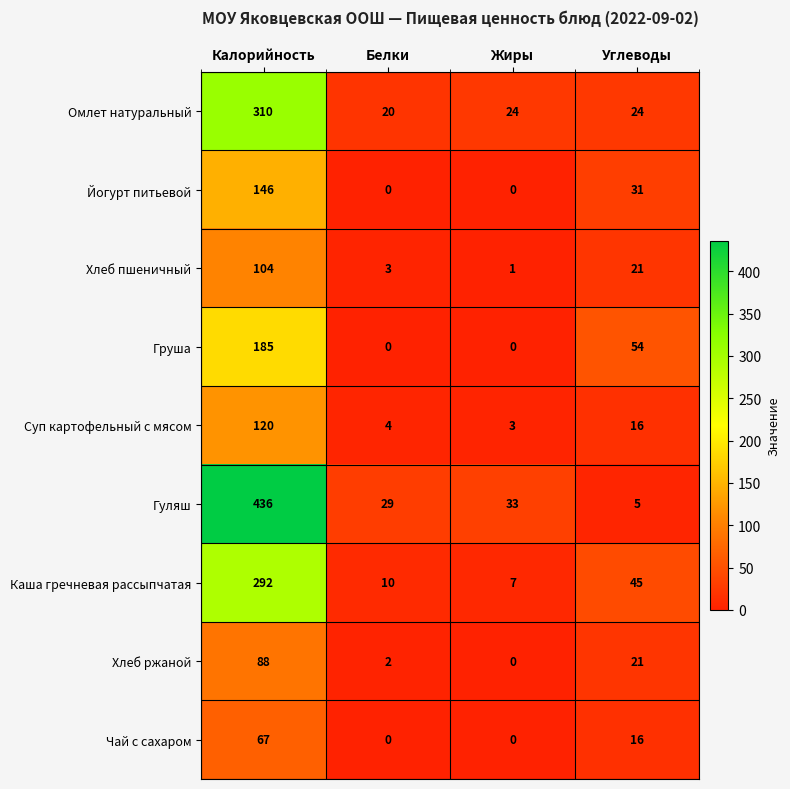

Which category has the lowest value in the Хлеб ржаной series?

Жиры